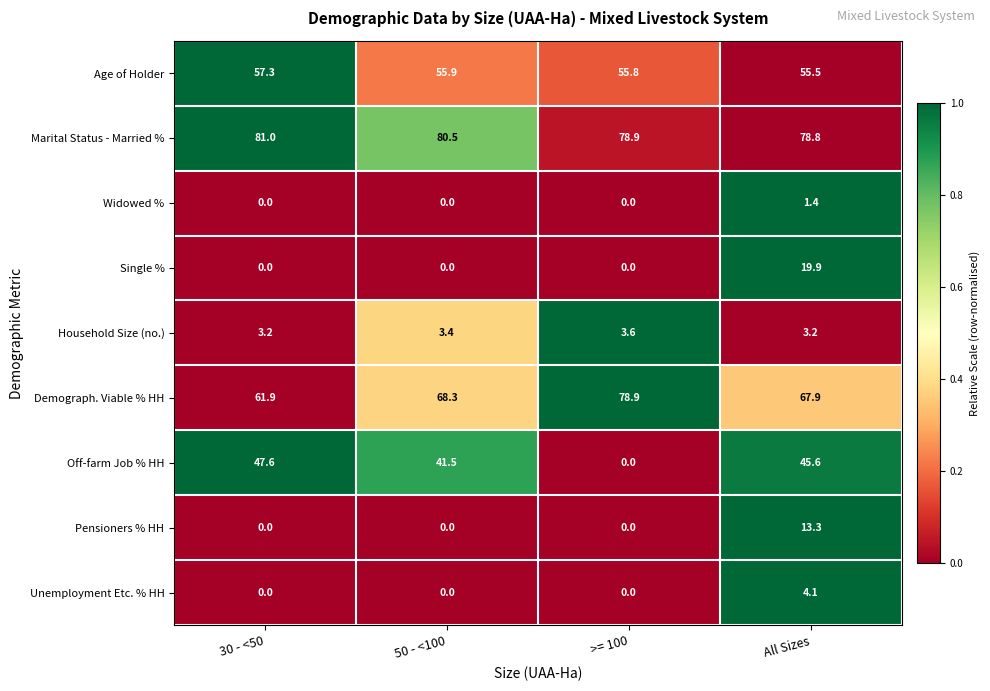

What is the difference between the Age of Holder values at All Sizes and 30 - <50?

1.8